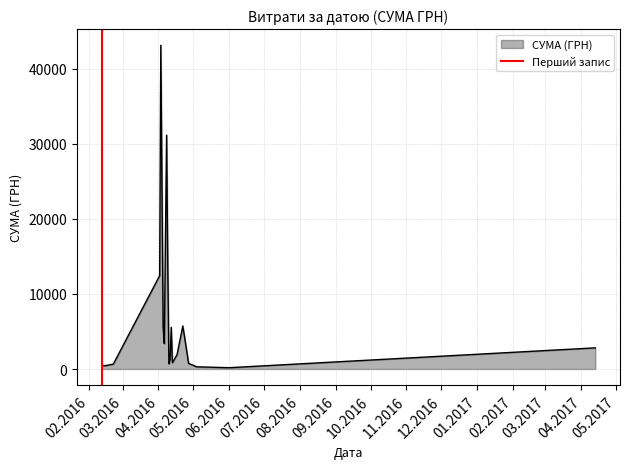

Does the chart display data point markers on the line(s)?

No